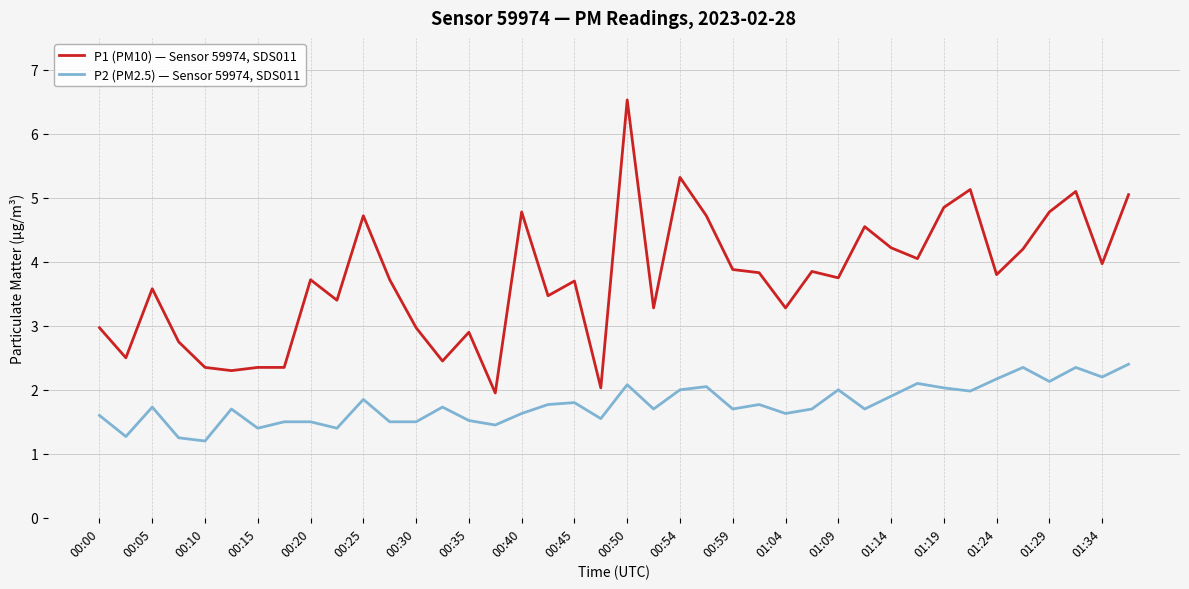

Which series has the largest range (max minus min)?

P1 (PM10) — Sensor 59974, SDS011